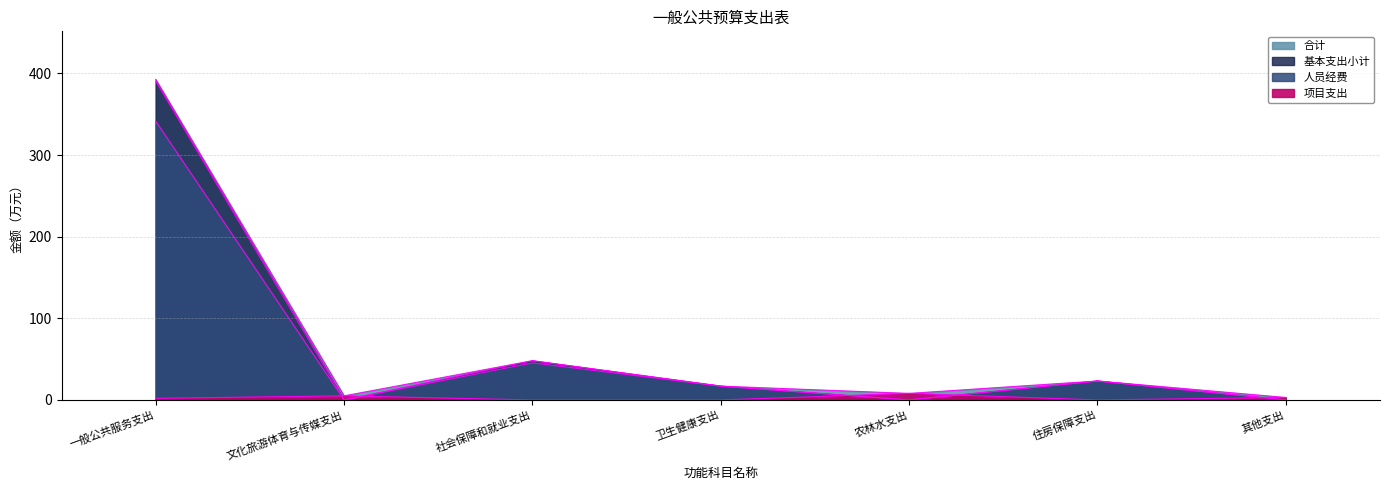

At how many categories does at least one series exceed 325?

1